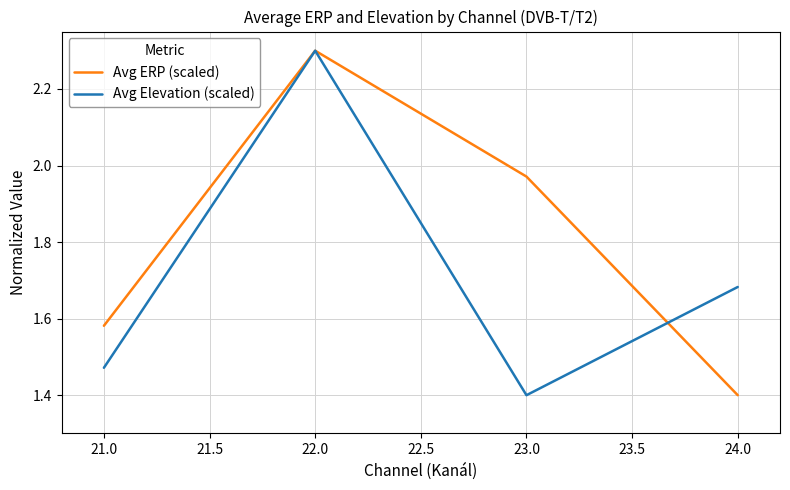

Which series changed the most between 22.0 and 24.0?

Avg ERP (scaled)